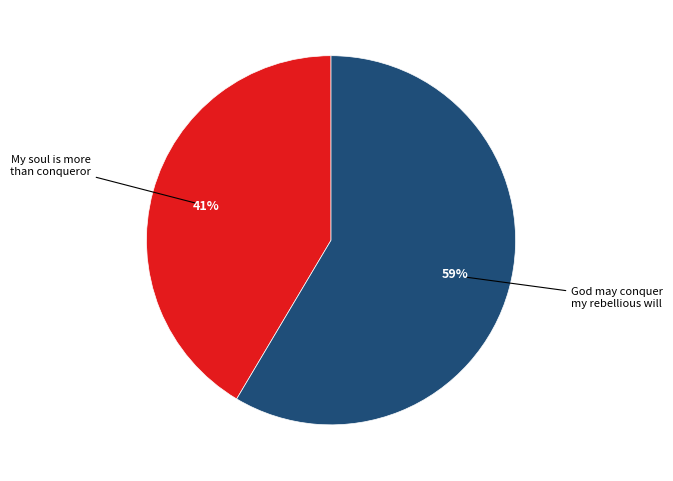

To the nearest percent, what is the average slice percentage?

50%